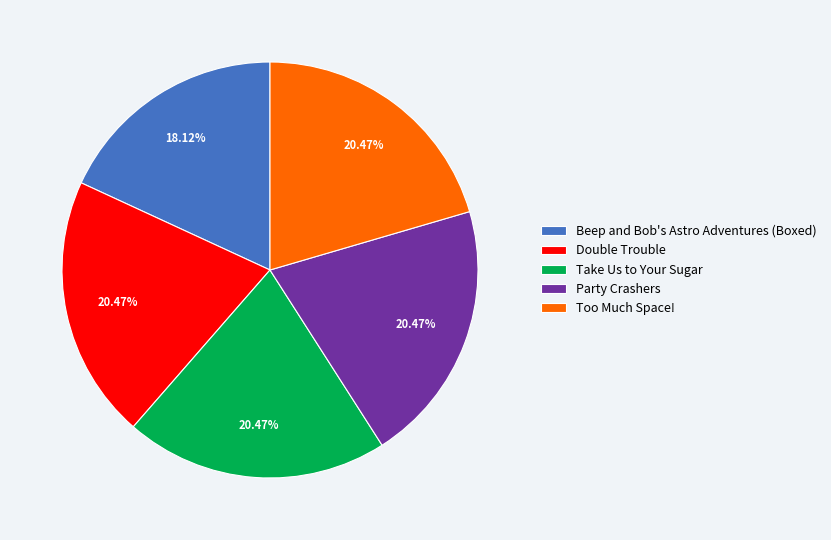

Is it true that Beep and Bob's Astro Adventures (Boxed) is 8% of the pie?

False